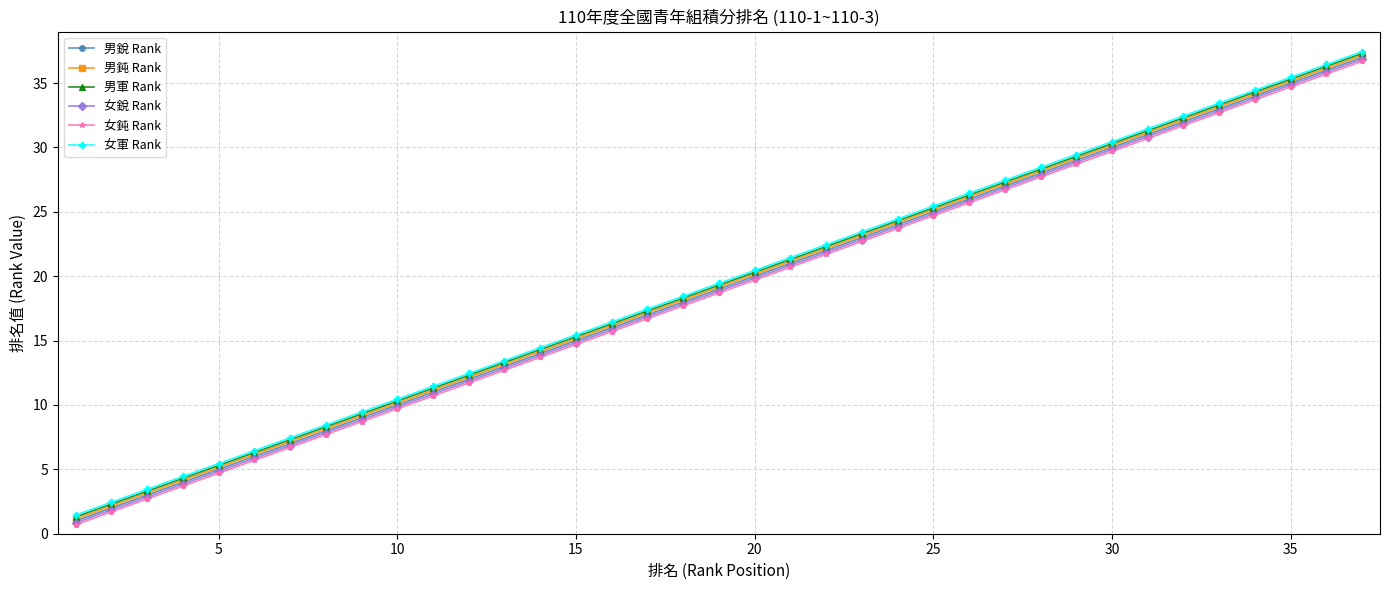

What is the average value of the 女鈍 Rank series?

18.7